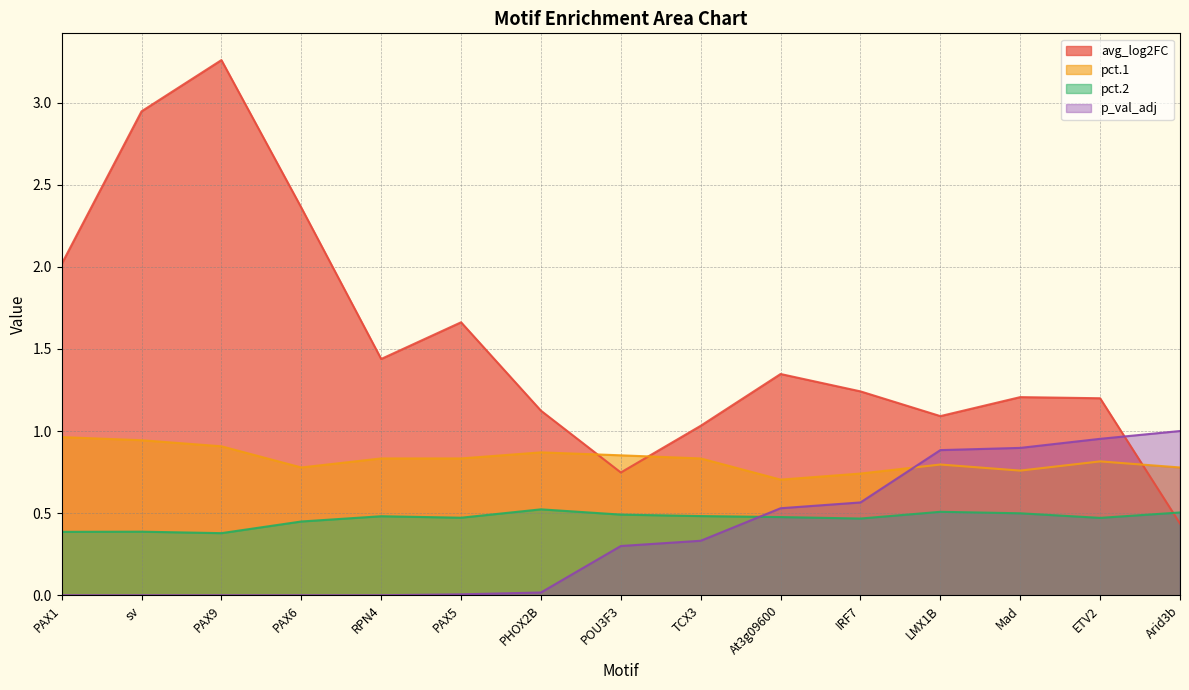

What is the average value of the p_val_adj series?

0.4